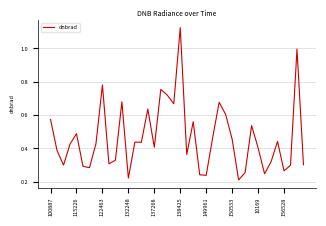

What is the difference between the maximum and minimum values?

0.9